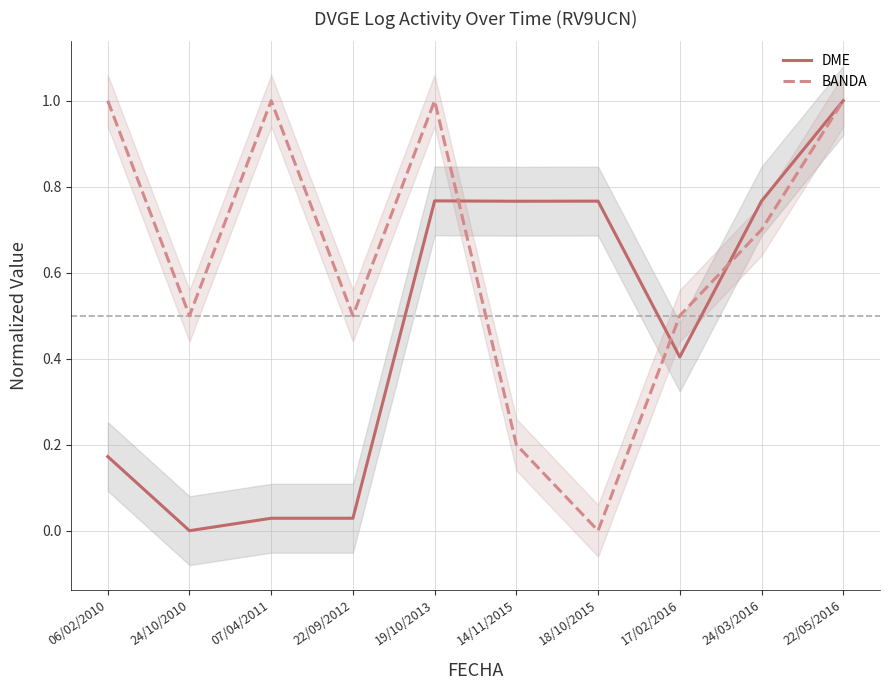

What is the difference between the DME values at 14/11/2015 and 22/09/2012?

0.7